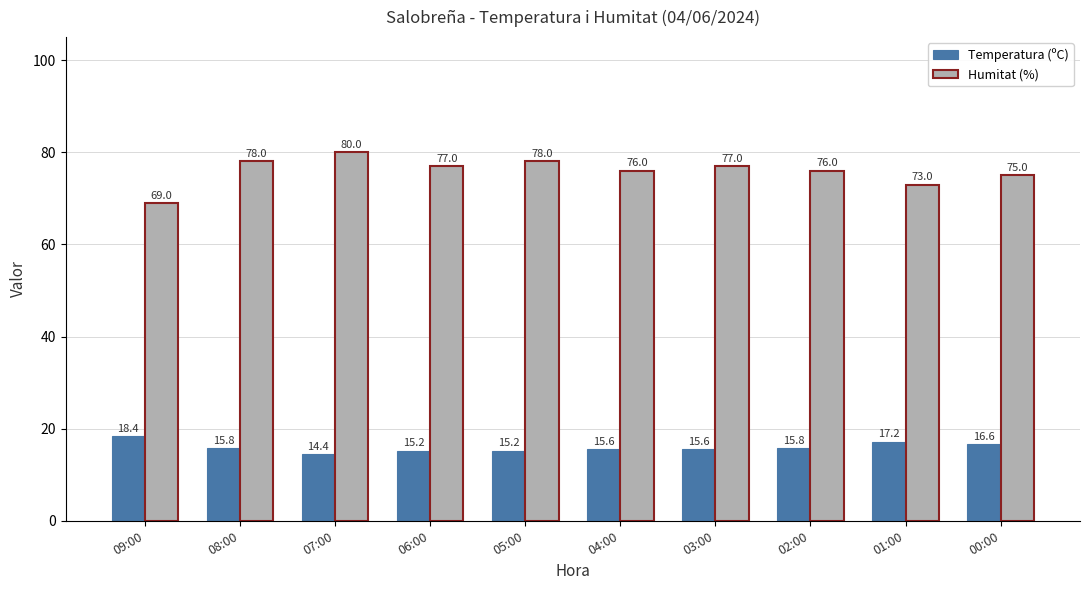

The value of Humitat (%) at 06:00 is 131.0. True or false?

False